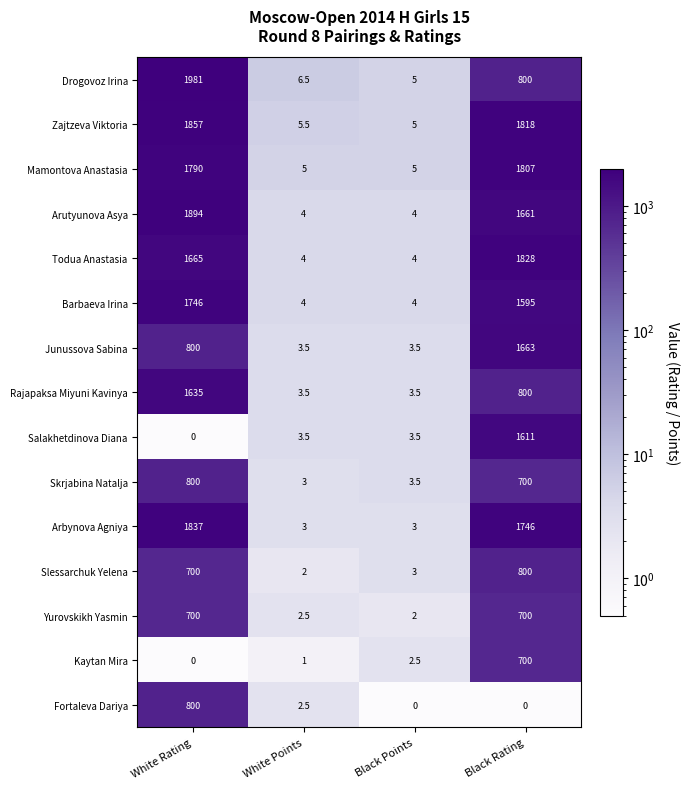

The Junussova Sabina series shows 1429.6 at White Rating. True or false?

False